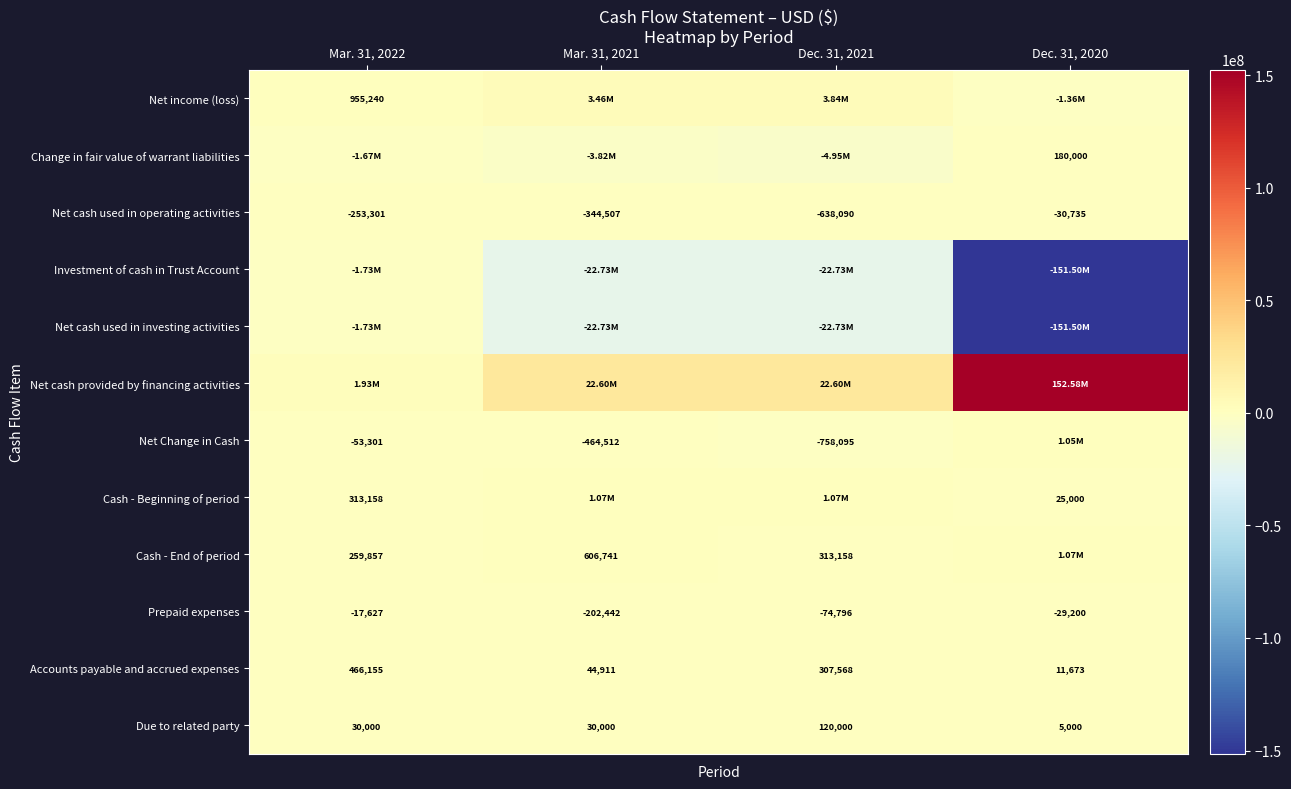

Is it true that Net cash used in operating activities equals -30735 at Dec. 31, 2020?

True